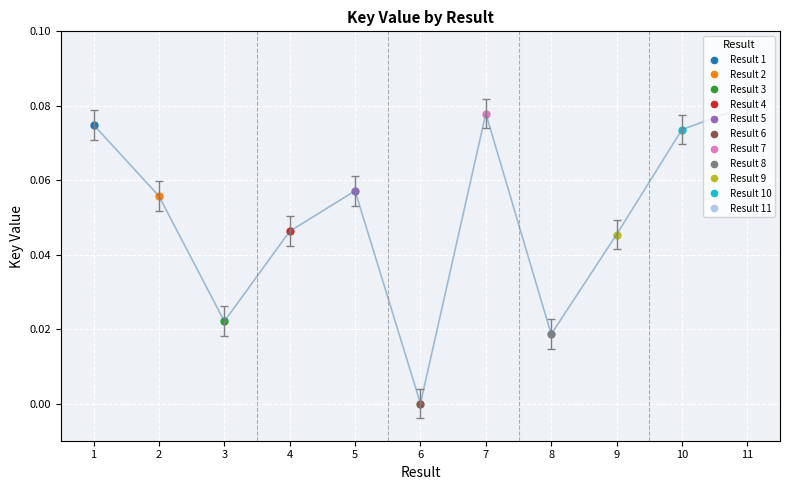

Is this an area chart (filled region under the line)?

No